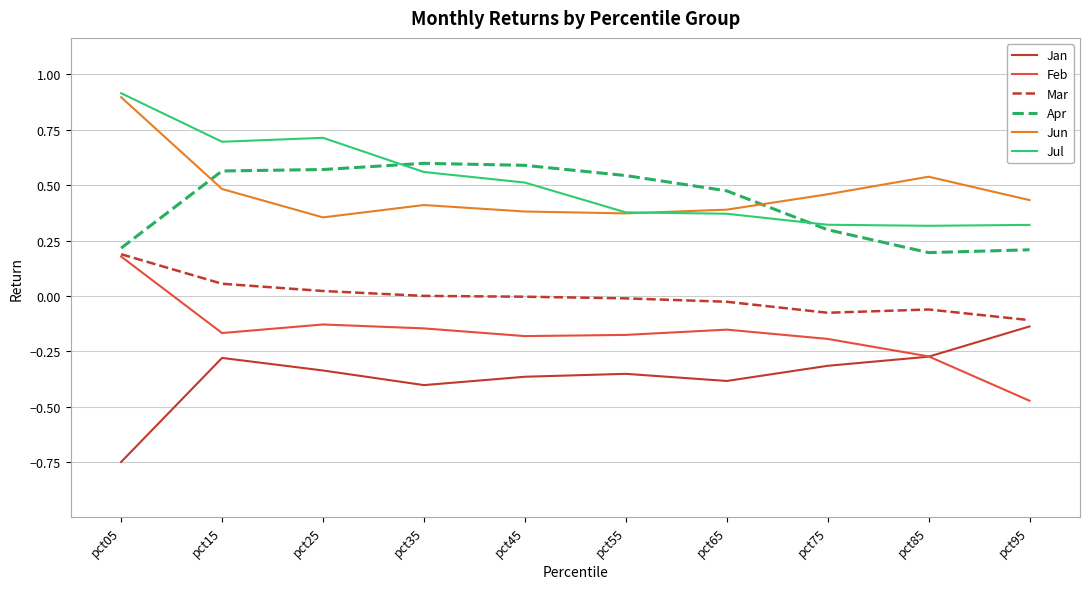

Which label corresponds to the smallest value in the chart?

pct05